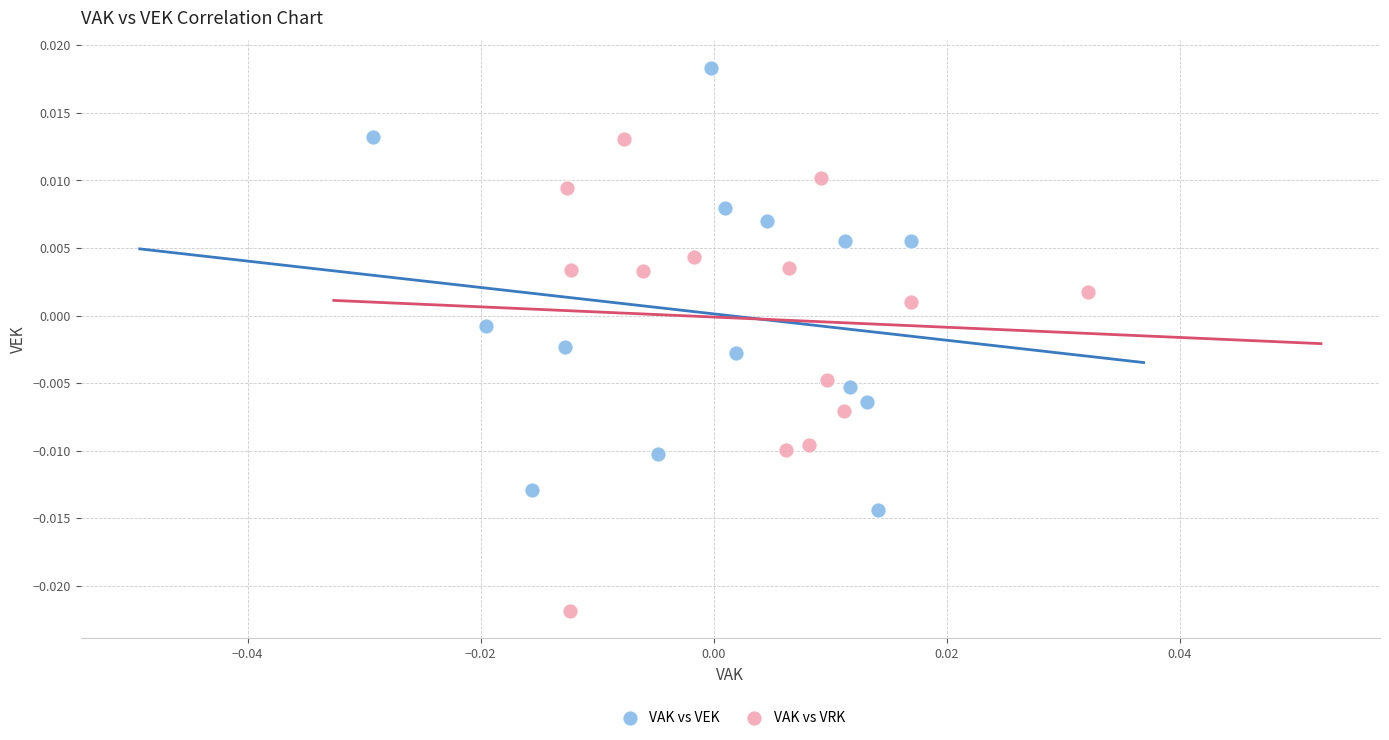

Which series contains the highest Y value?

VAK vs VEK